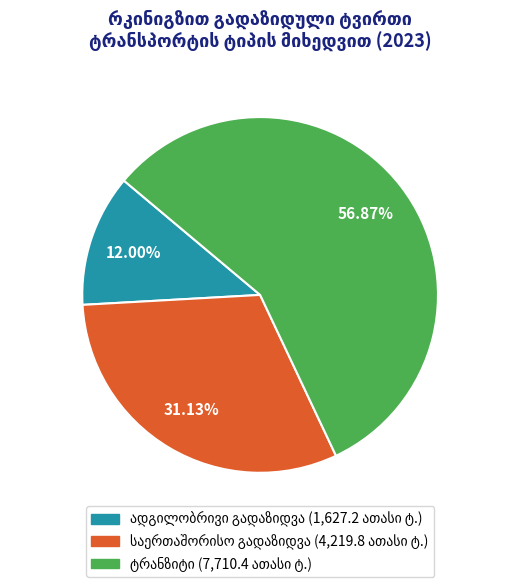

Is there any slice that represents more than half of the pie?

Yes